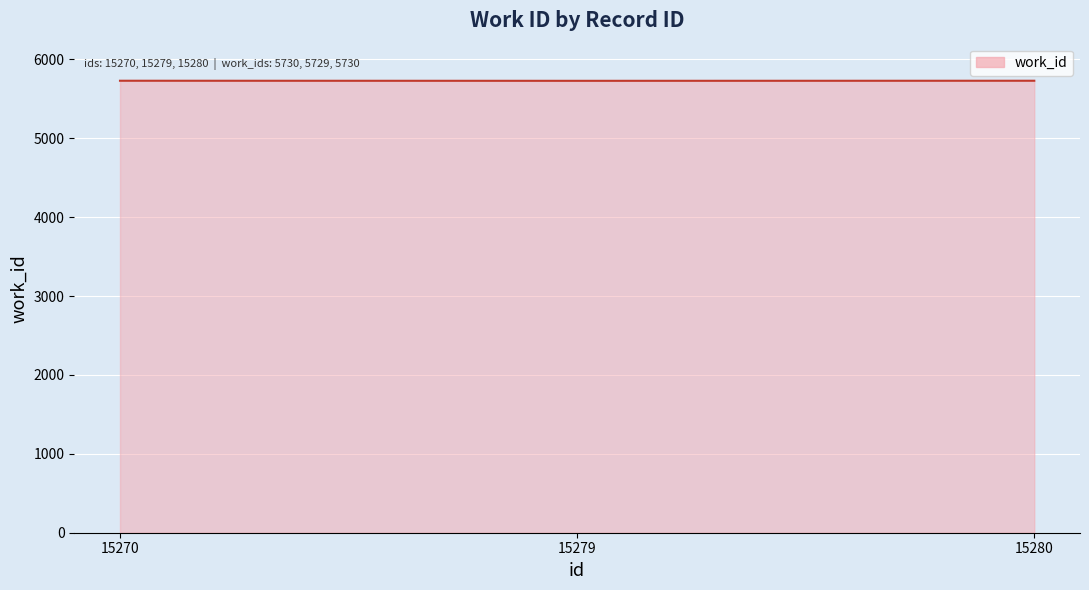

What is the ratio of the value at 15280 to the value at 15270?

1.0